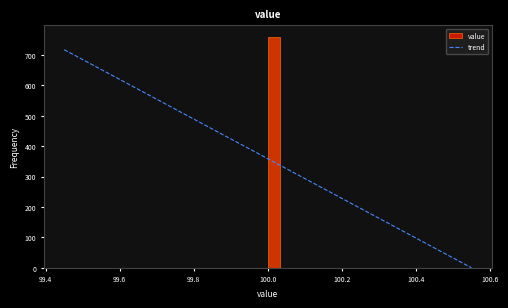

Read against the x-axis, roughly where is the centre of the tallest bar?

100.02